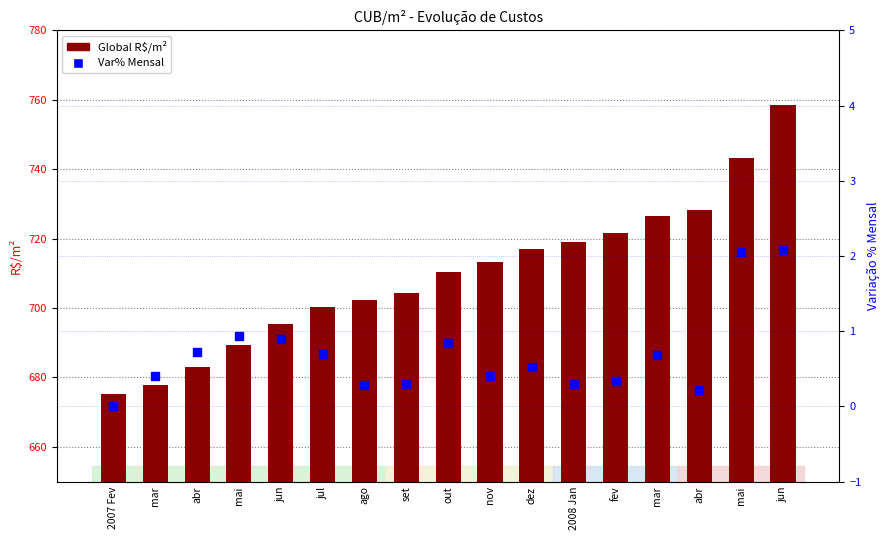

Which series contains the lowest Y value?

Var% Mensal